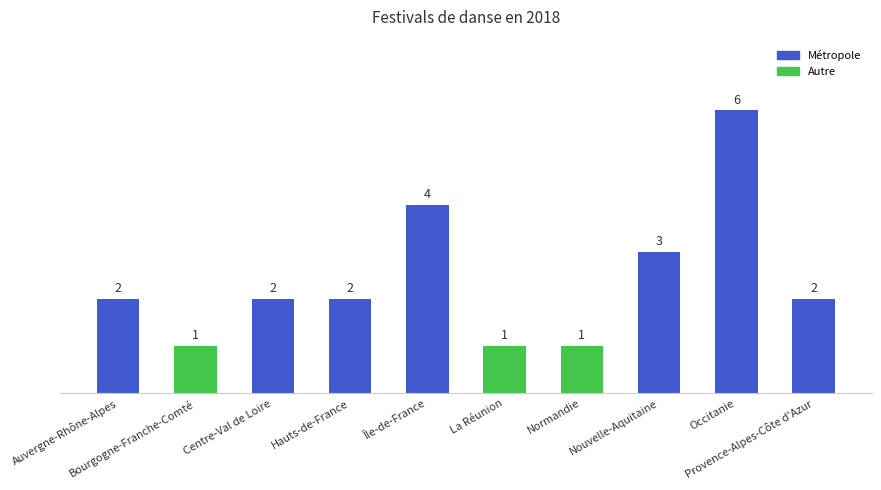

What is the ratio of the value at La Réunion to the value at Hauts-de-France?

0.5